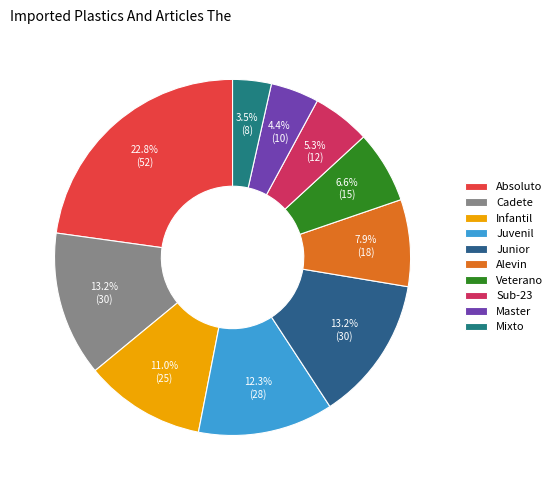

Is there any slice that represents more than half of the pie?

No